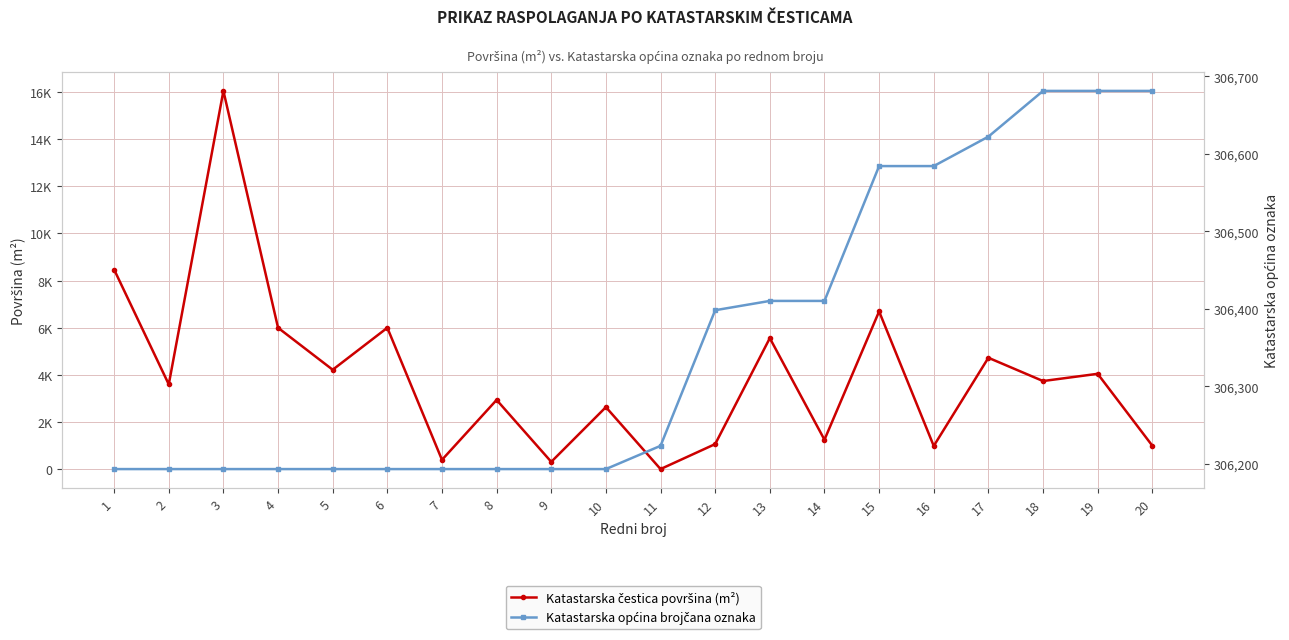

Which category has the highest value in the Katastarska općina brojčana oznaka series?

18